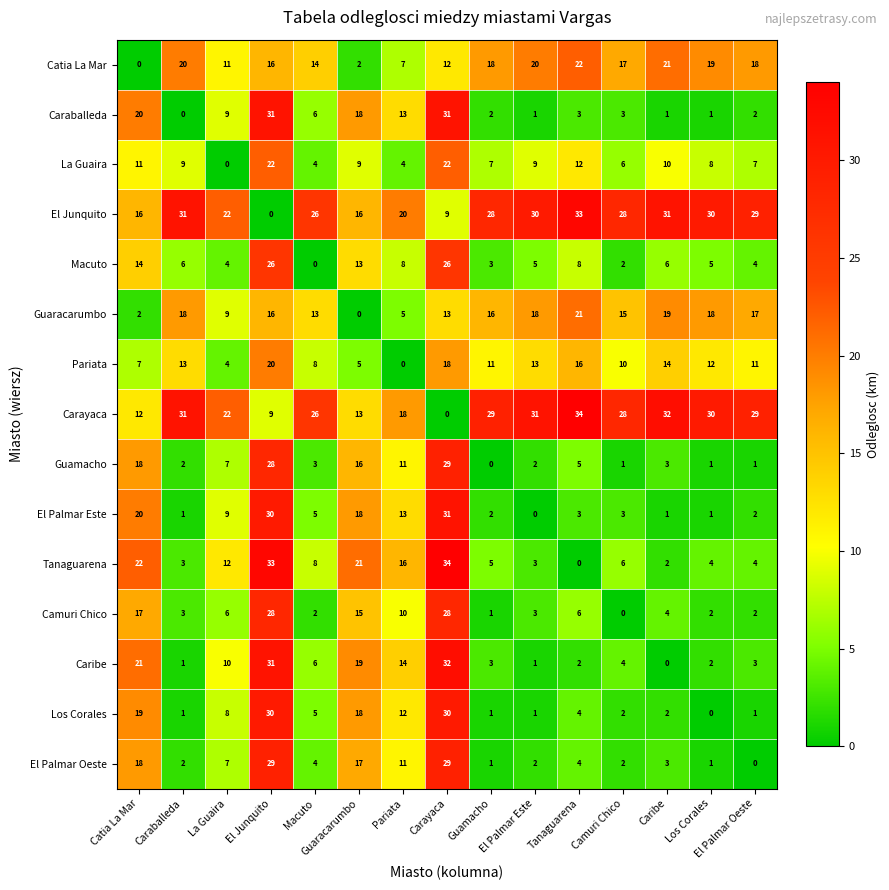

At which label does Carayaca reach its peak?

Tanaguarena